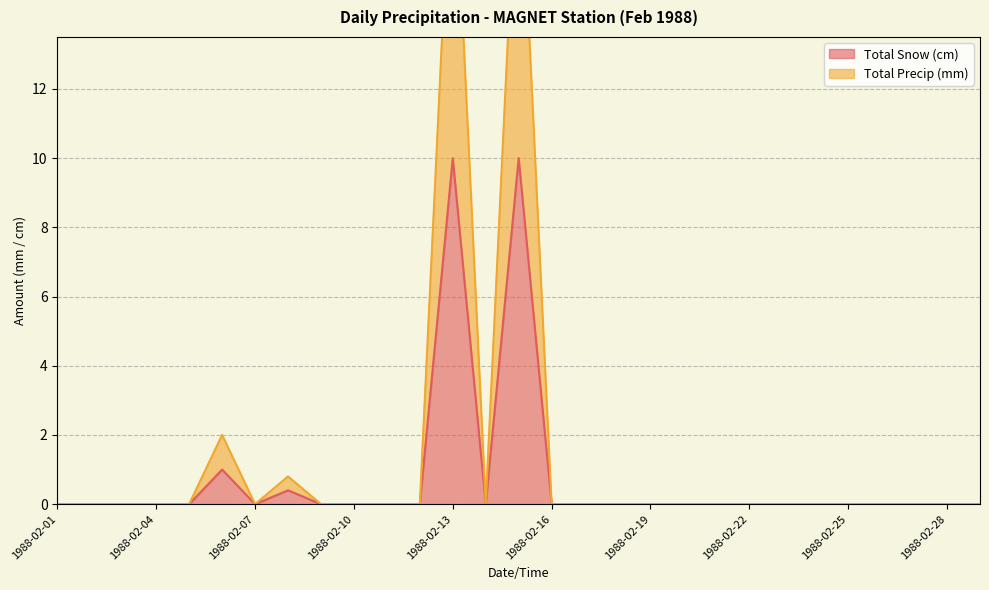

At which category does Total Snow (cm) reach its first local valley?

1988-02-07